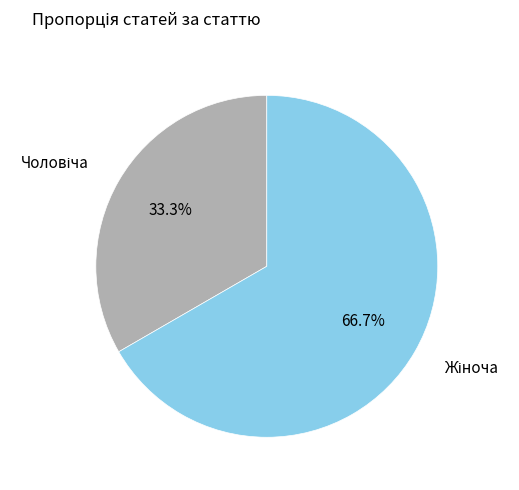

Does any single category account for the majority?

Yes